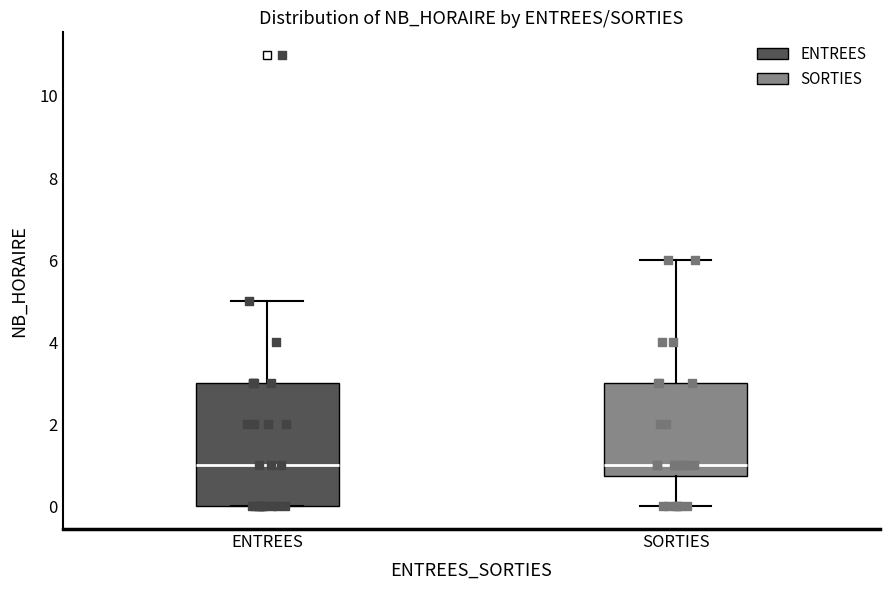

Where is the upper edge of the box for SORTIES on the y-axis? The values are not printed on the chart, so give them approximately, as read against the axis.

3.0